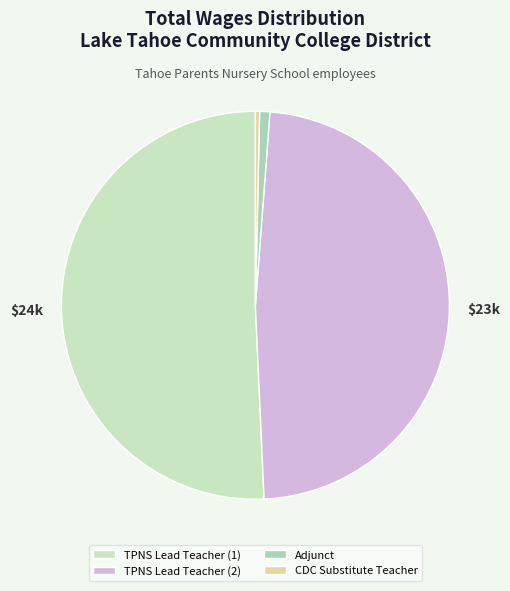

How many slices are in this pie chart?

4